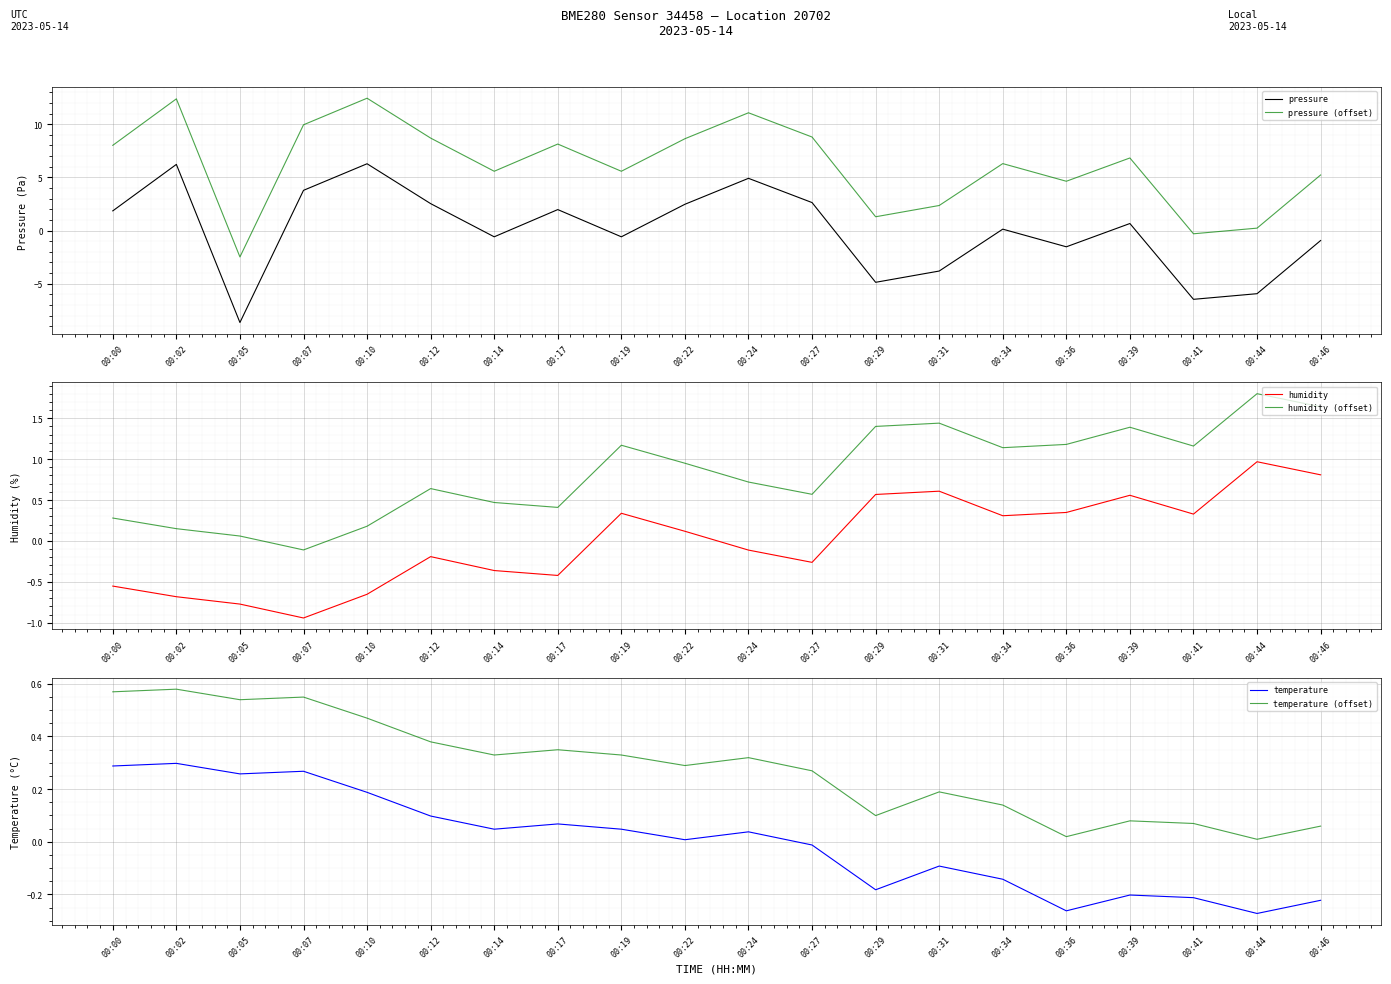

How many interior local peaks does the temperature series have?

6